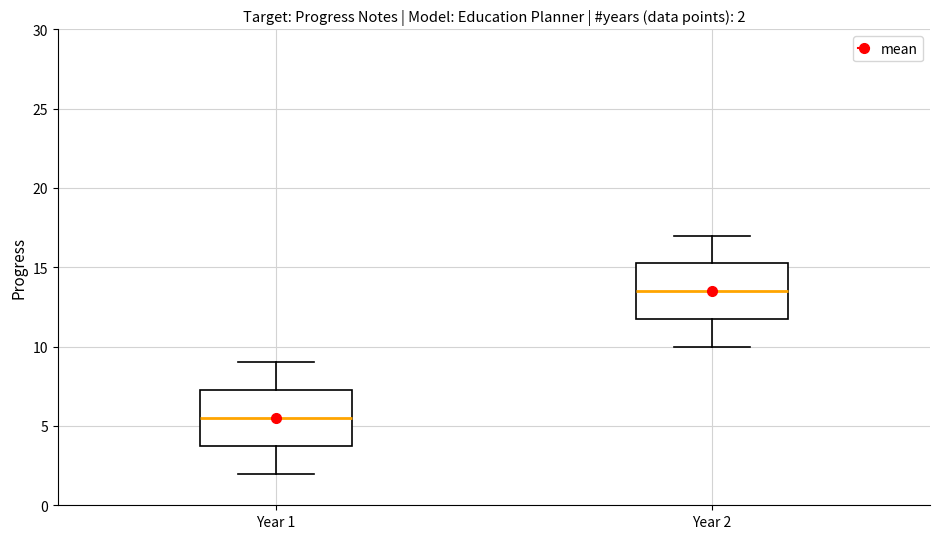

Which box has the lowest median line?

Year 1